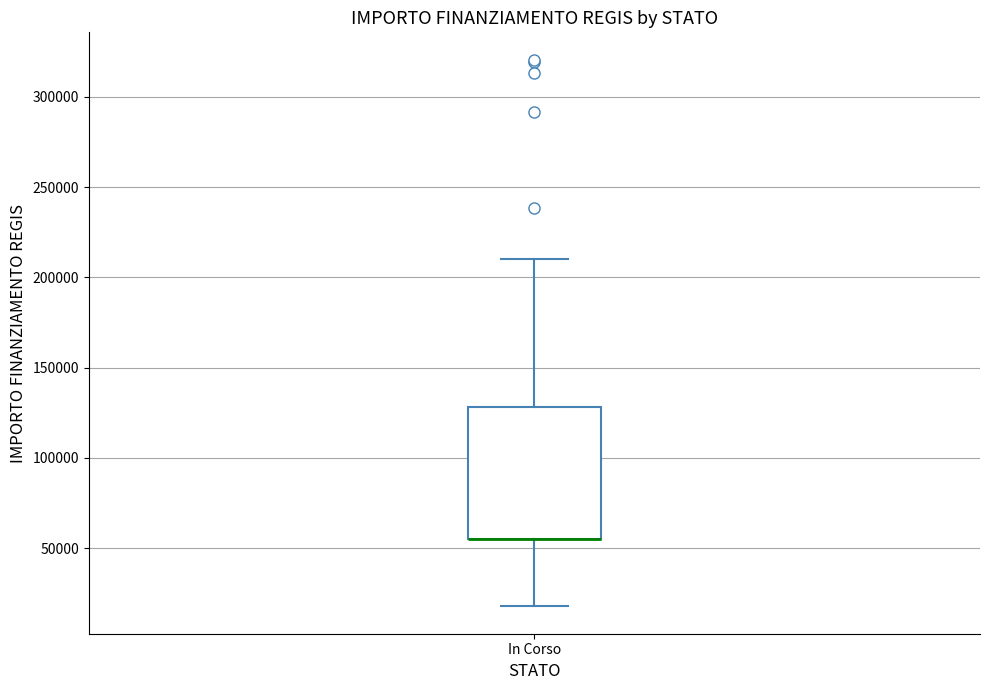

Transcribe this box plot: give where the median line is, the range the box spans, and where the two whiskers end, as read against the y-axis. The values are not printed on the chart, so give them approximately, as read against the axis.

median 55000 (drawn on the box's lower edge), box 55000 to 130000, whiskers 20000 to 210000